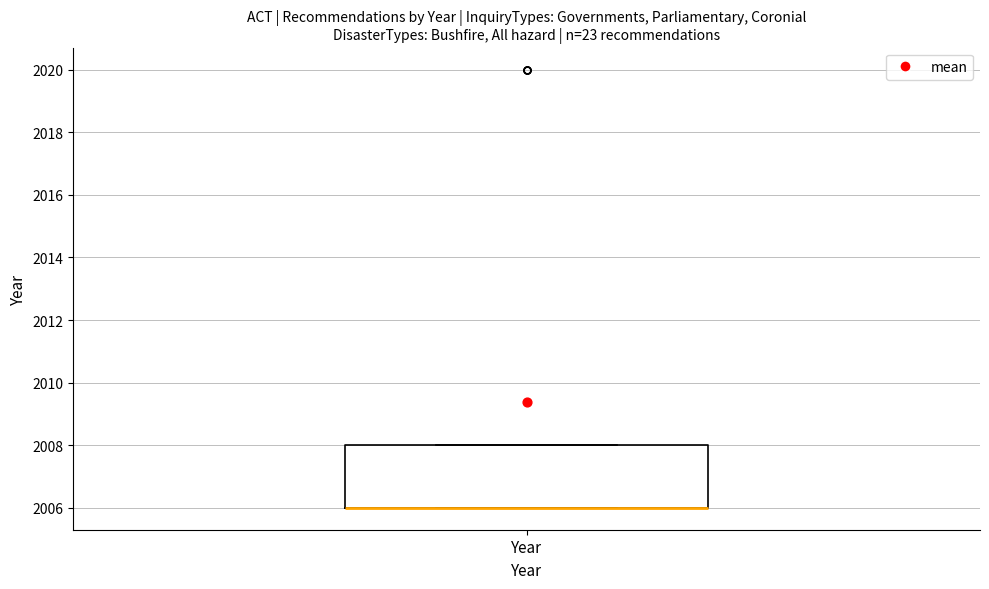

Transcribe this box plot: give where the median line is, the range the box spans, and where the two whiskers end, as read against the y-axis. The values are not printed on the chart, so give them approximately, as read against the axis.

median 2006 (drawn on the box's lower edge), box 2006 to 2008, whiskers 2006 to 2008